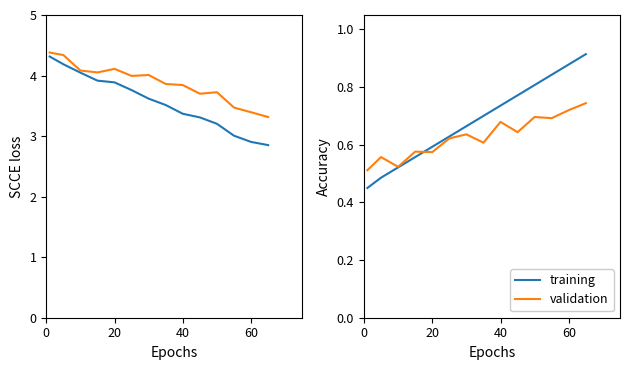

What are all the series names shown in the legend?

training, validation